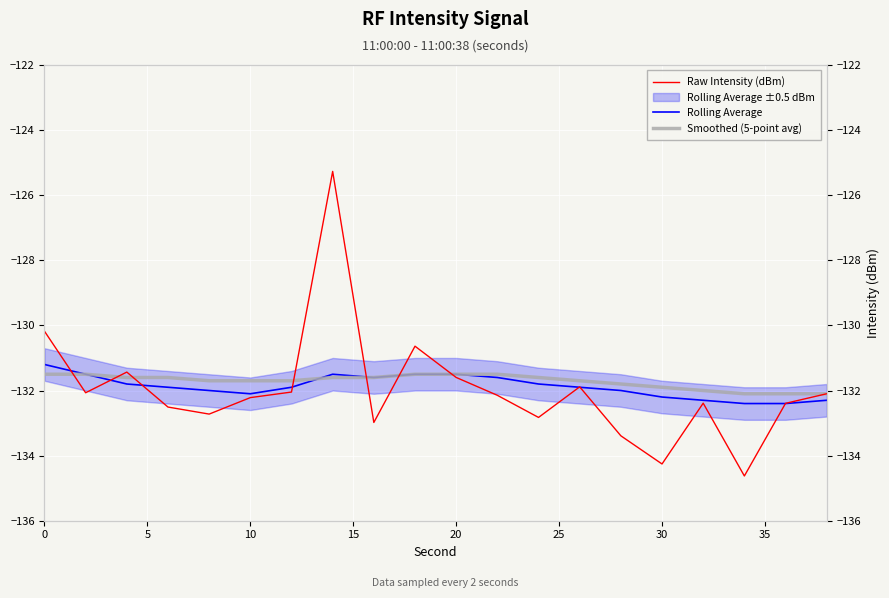

How many intersections are there between Rolling Average and Raw Intensity (dBm)?

10